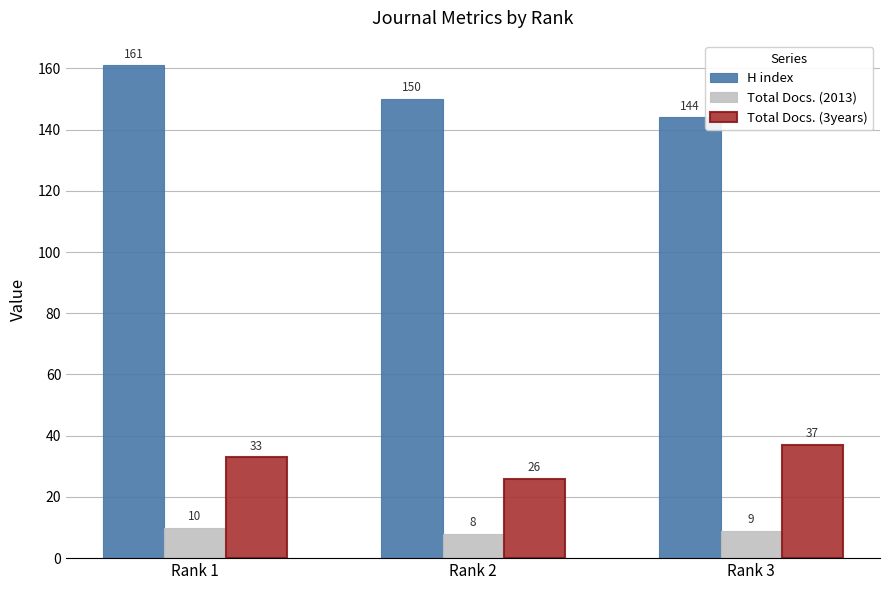

The value of Total Docs. (2013) at Rank 2 is 8. True or false?

True